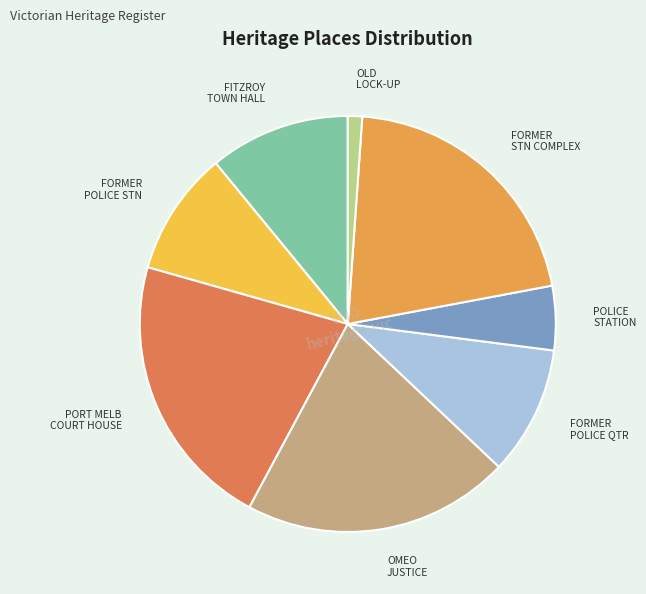

Does any single category account for the majority?

No